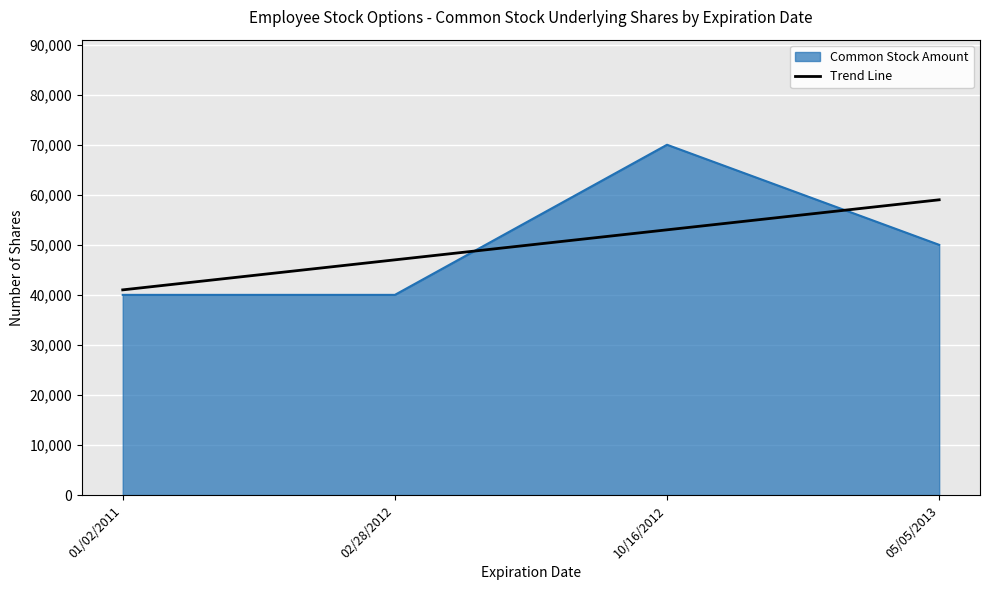

What is the smallest value displayed?

40000.0